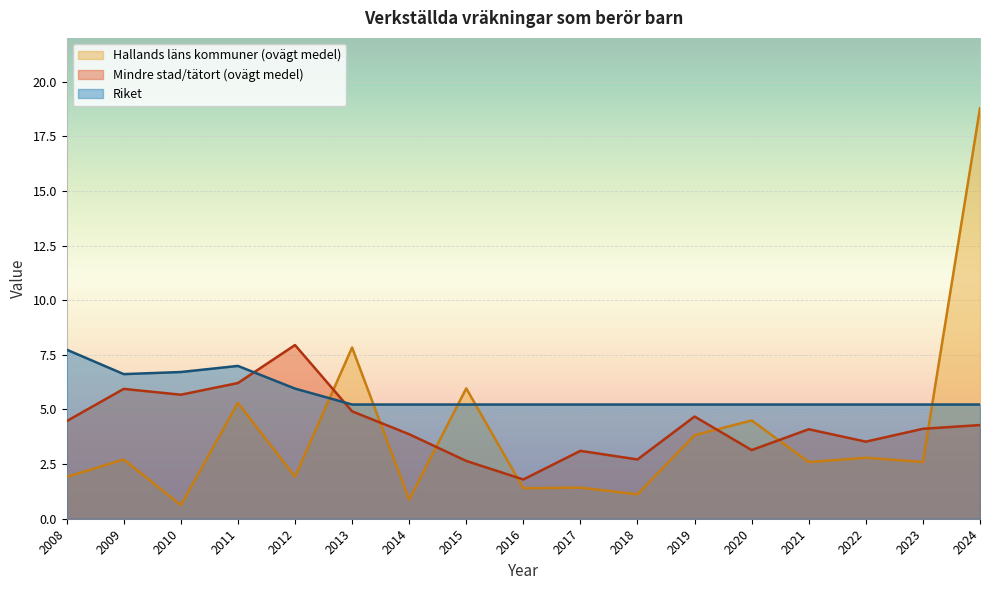

Which series ends up on top after the final intersection of Hallands läns kommuner (ovägt medel) and Riket?

Hallands läns kommuner (ovägt medel)